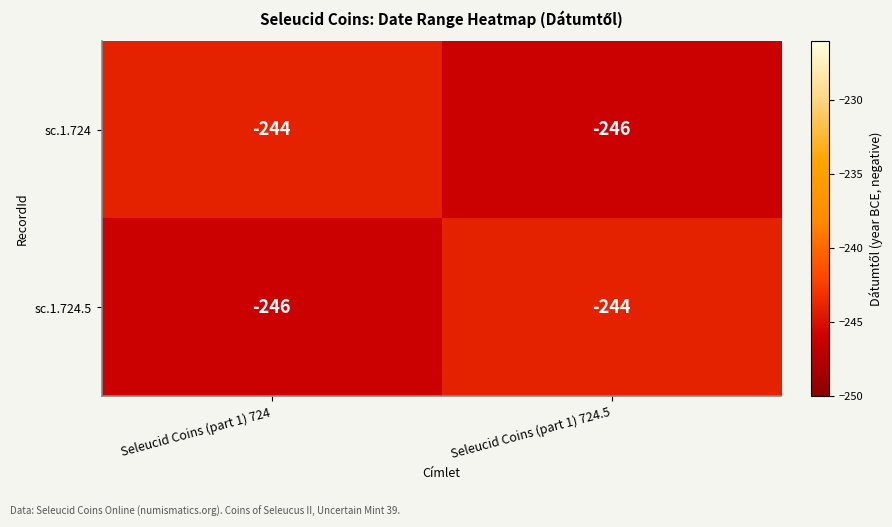

Reading left to right, what are all the values shown in this chart?

sc.1.724: -244	-246
sc.1.724.5: -246	-244